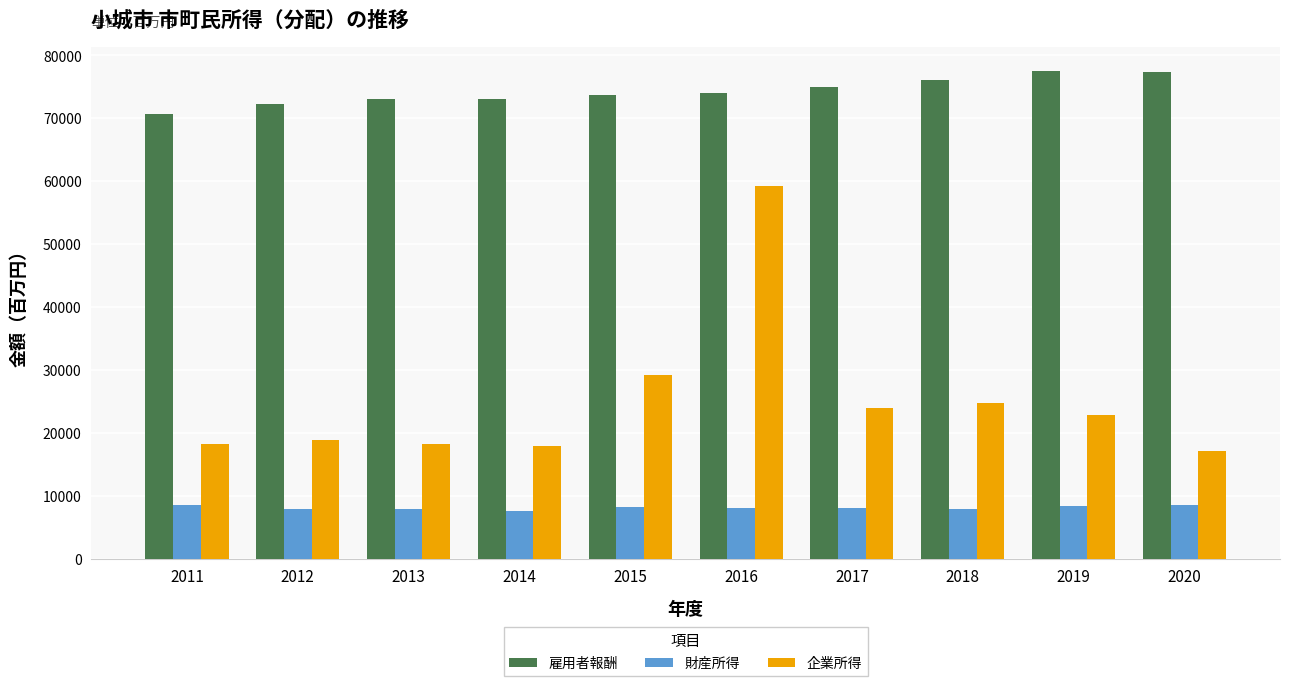

Read the 企業所得 value at 2012.

18864.6